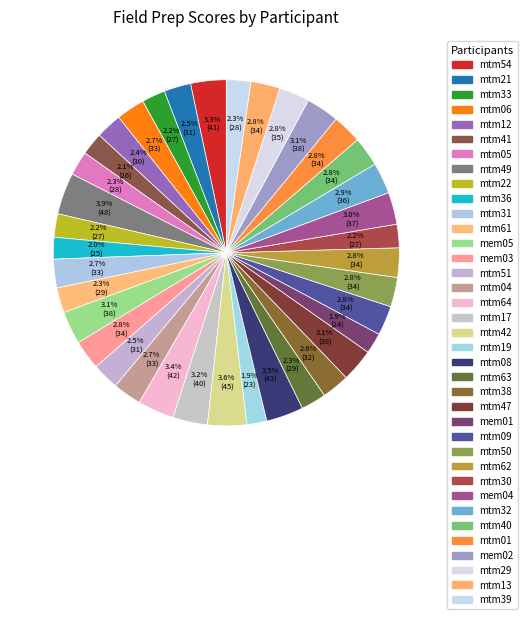

What is the largest slice in the pie chart?

mtm49